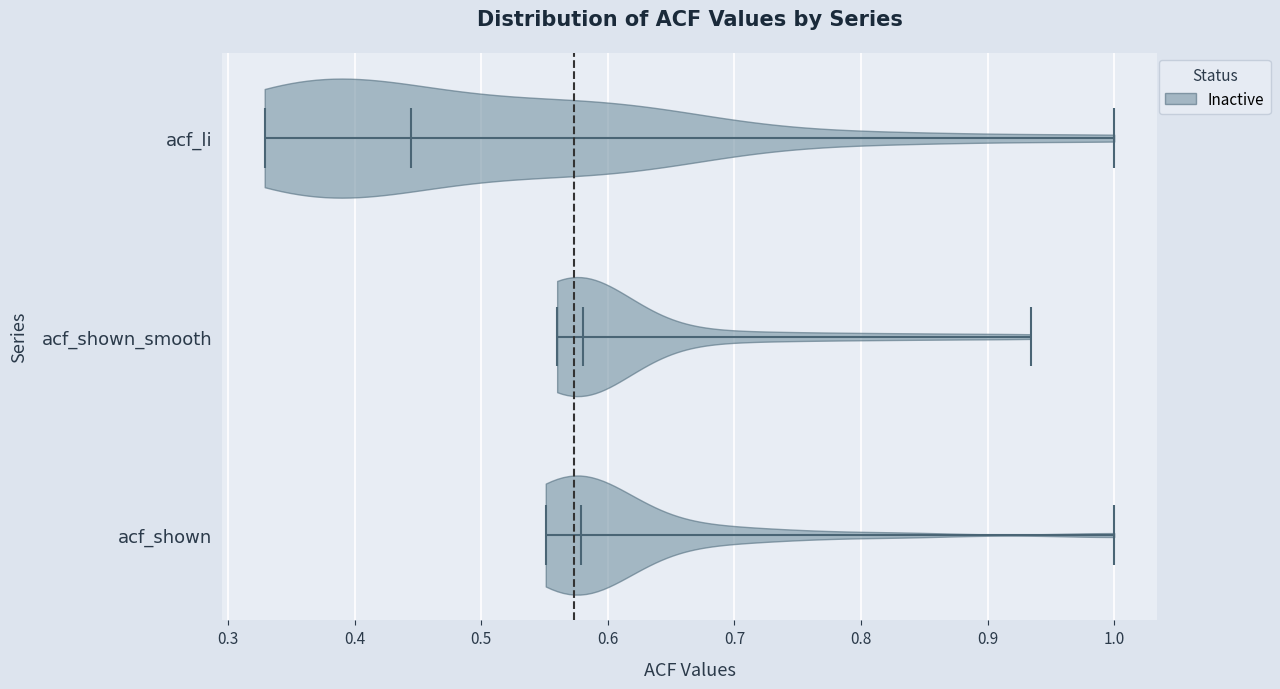

Reading bottom to top, read every violin against the x-axis: where its median line is, and the lowest and highest points it reaches. The values are not printed on the chart, so give them approximately, as read against the axis.

acf_shown: median line 0.58, lowest point 0.55, highest point 1.00
acf_shown_smooth: median line 0.58, lowest point 0.56, highest point 0.93
acf_li: median line 0.44, lowest point 0.33, highest point 1.00